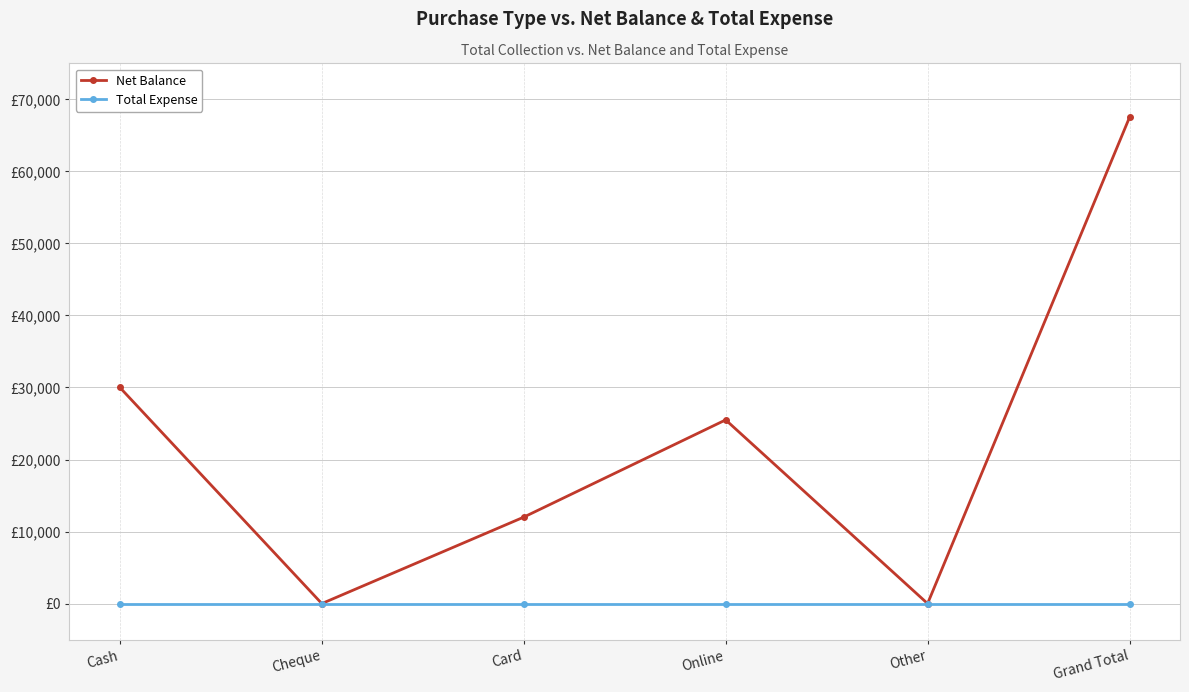

What are all the series names shown in the legend?

Net Balance, Total Expense